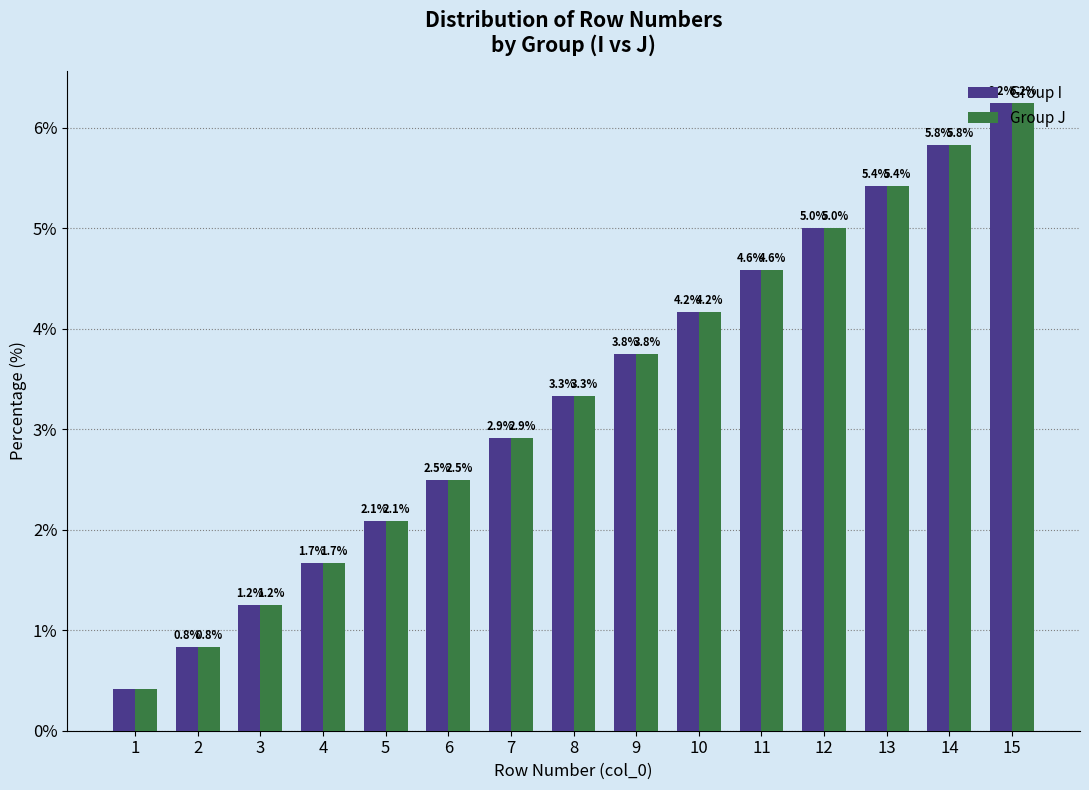

How many categories are shown in the chart?

15